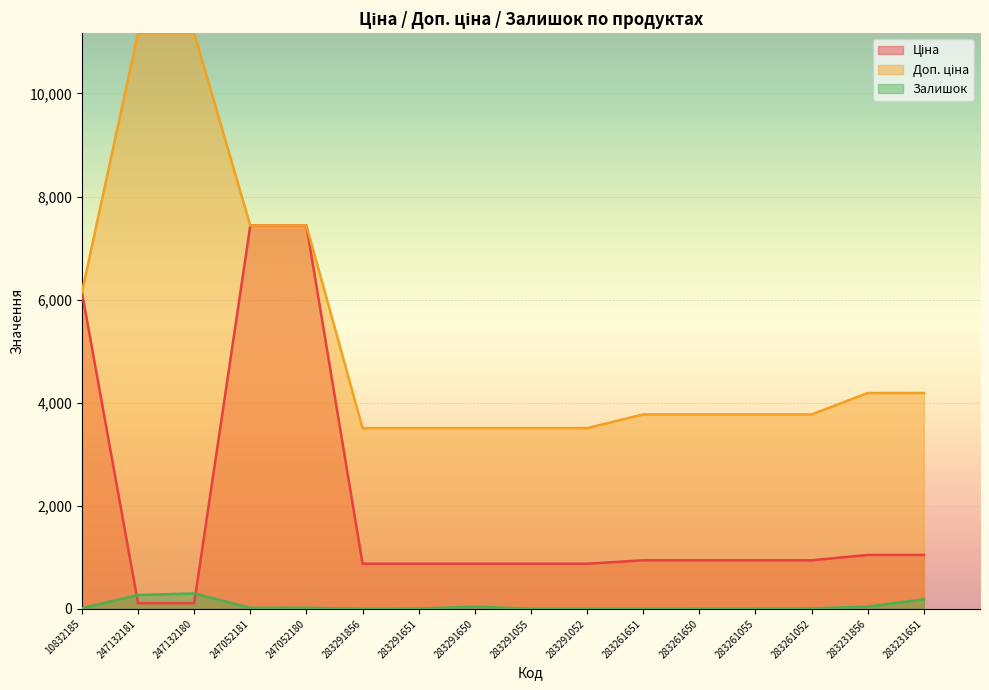

What is the label of the 14th point from the right?

247132180